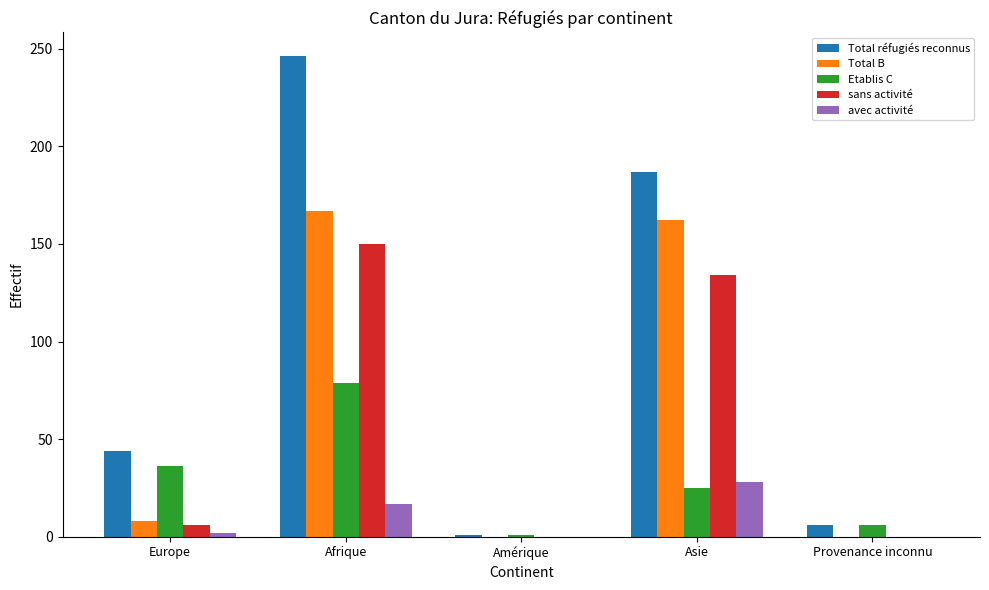

At which label is avec activité closest to 14?

Afrique